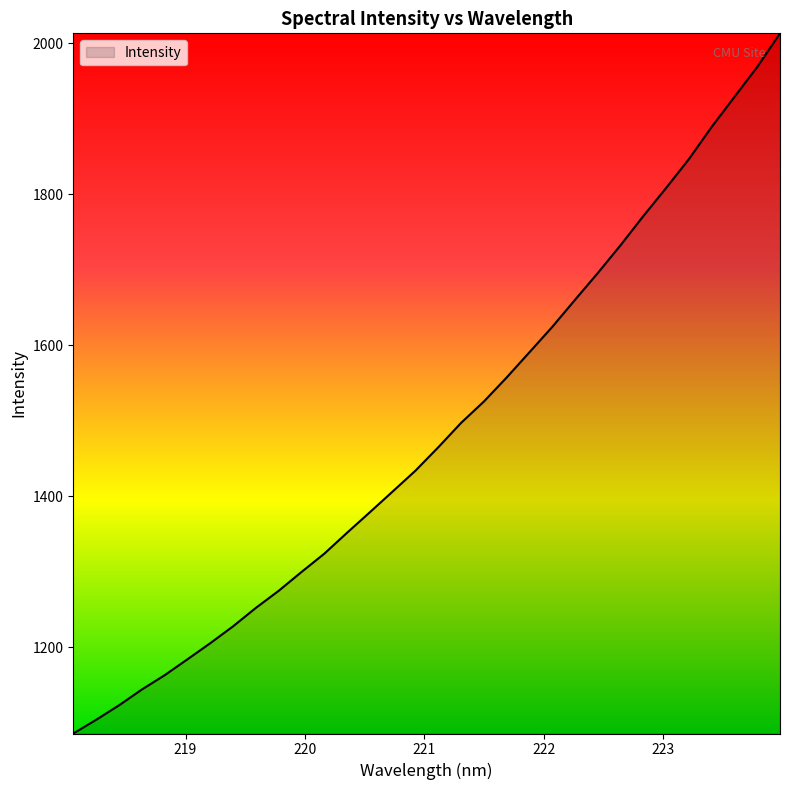

What is the greatest value displayed?

2013.1